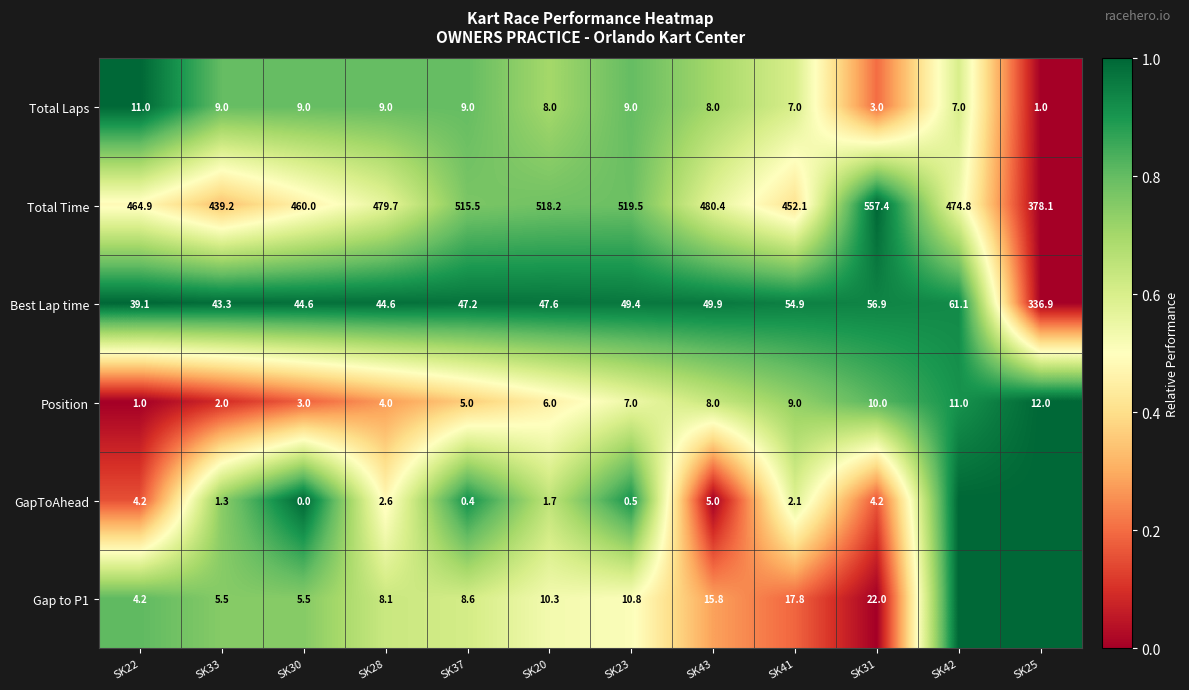

How many series are shown in this chart?

6